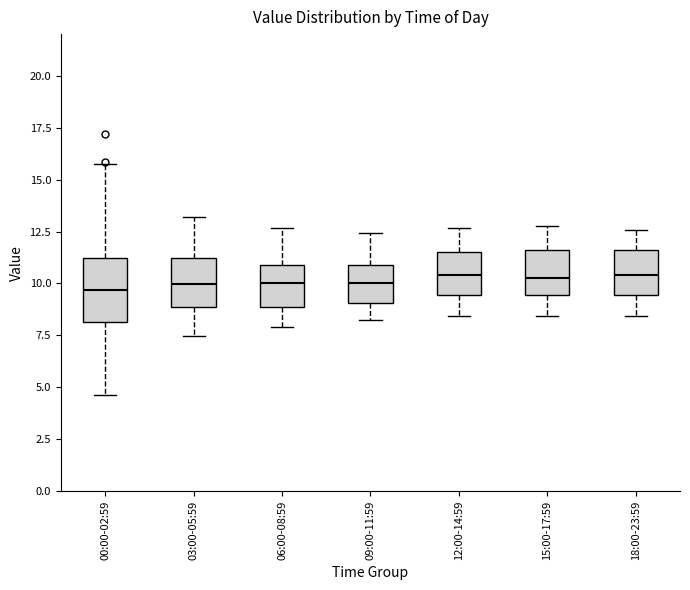

Comparing the boxes themselves (not the whiskers), which one is the tallest?

00:00-02:59